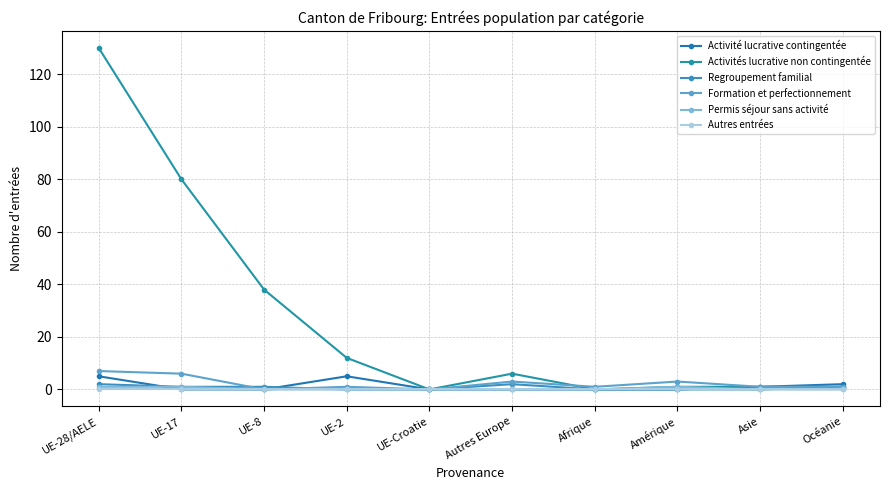

What is the difference between the highest and lowest values at UE-17?

80